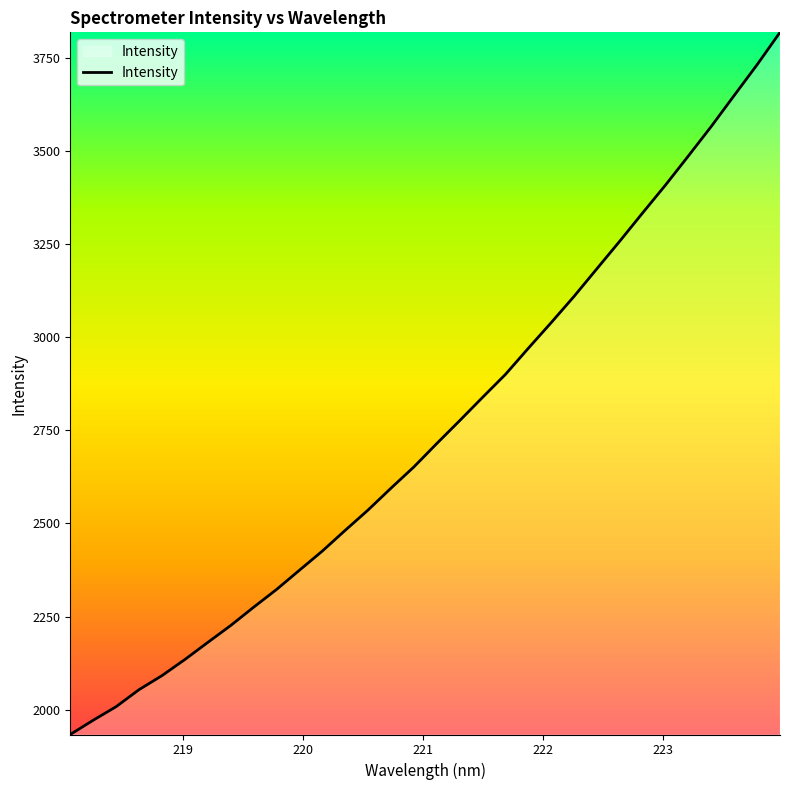

What is the minimum value shown in the chart?

1933.3